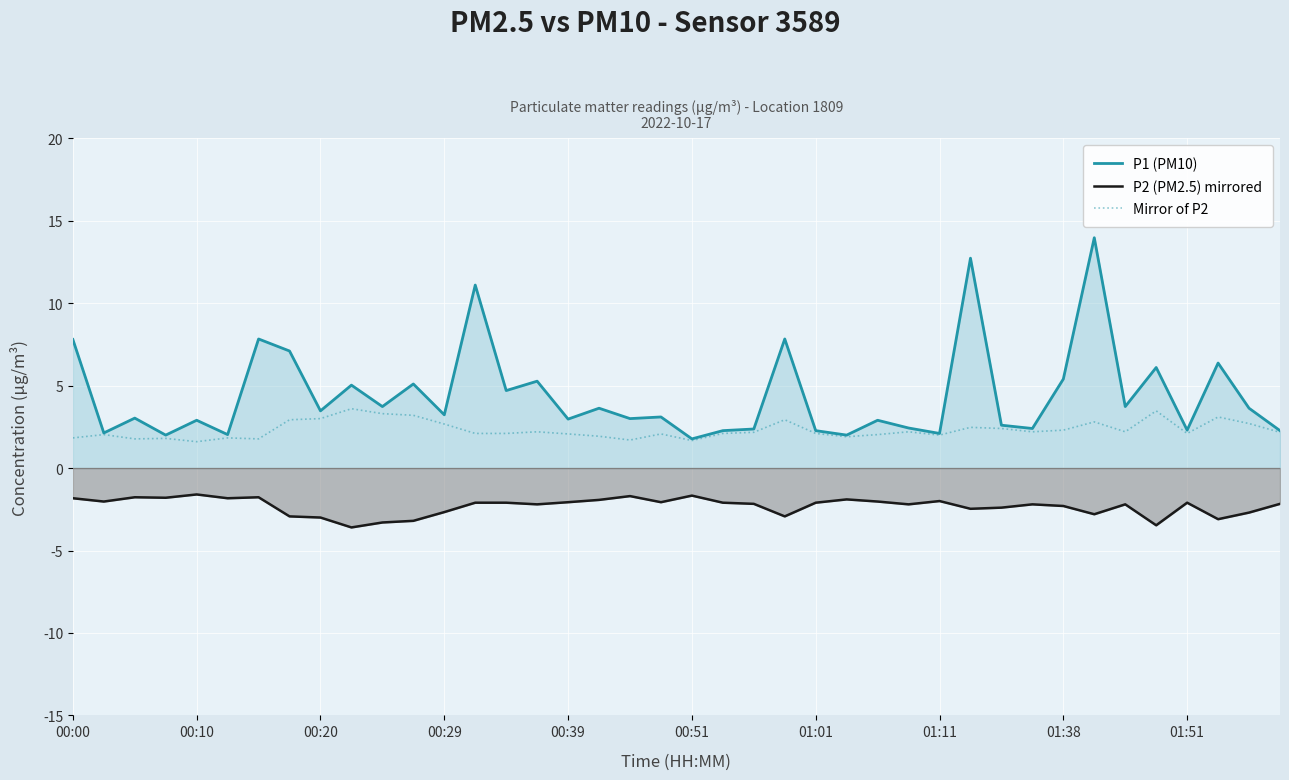

The P2 (PM2.5) mirrored series shows -0.6 at 18. True or false?

False